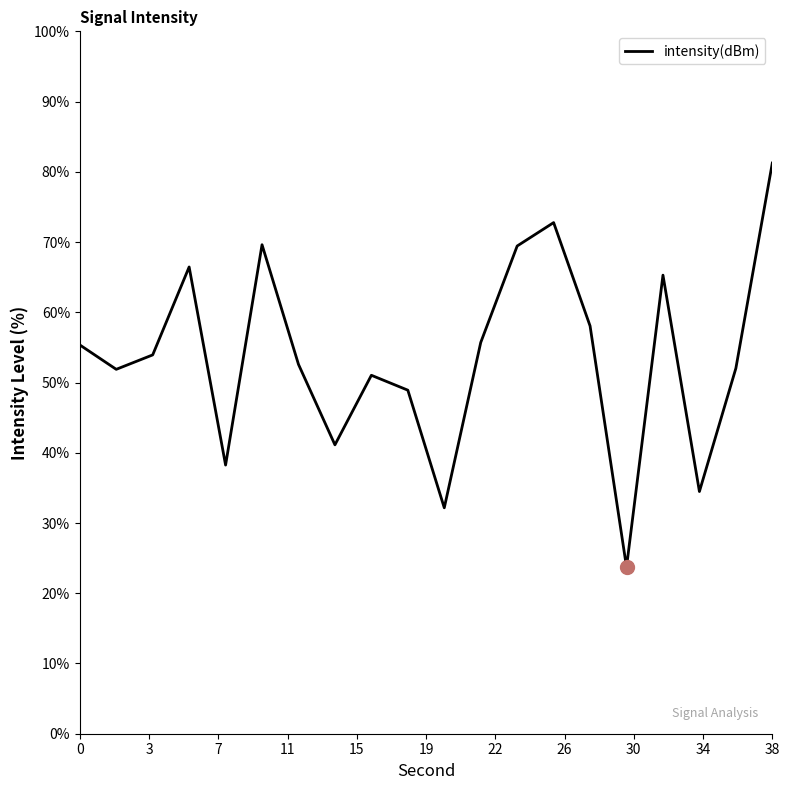

How many values are below 53?

10